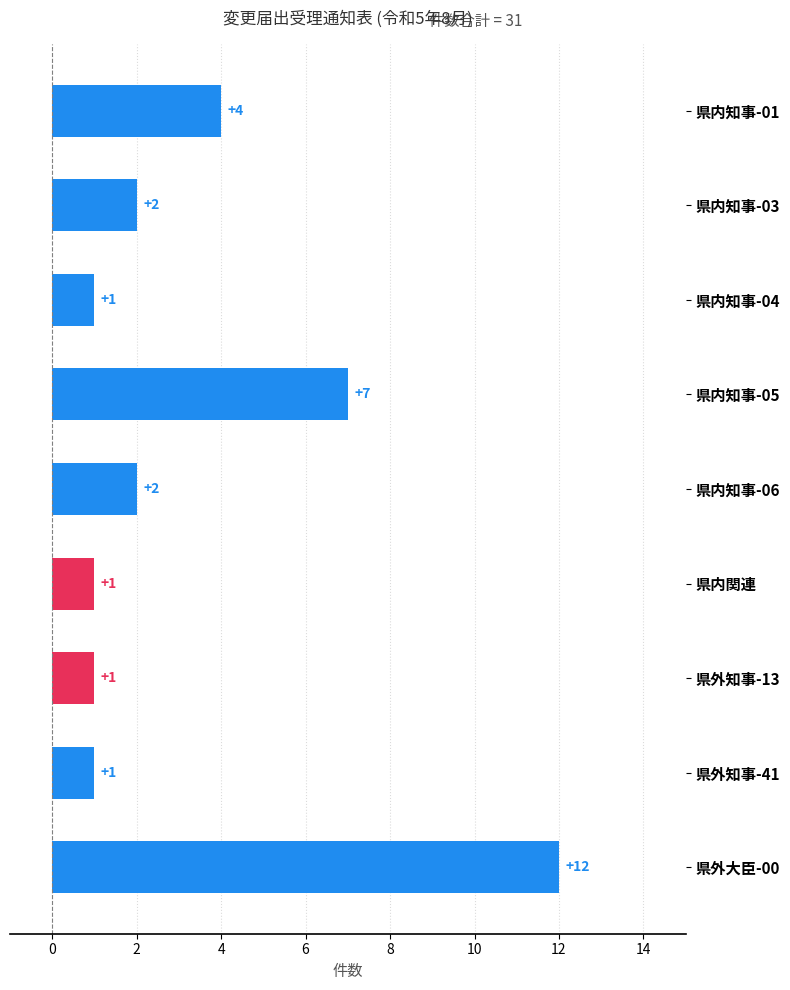

What is the difference between the maximum and second lowest values?

11